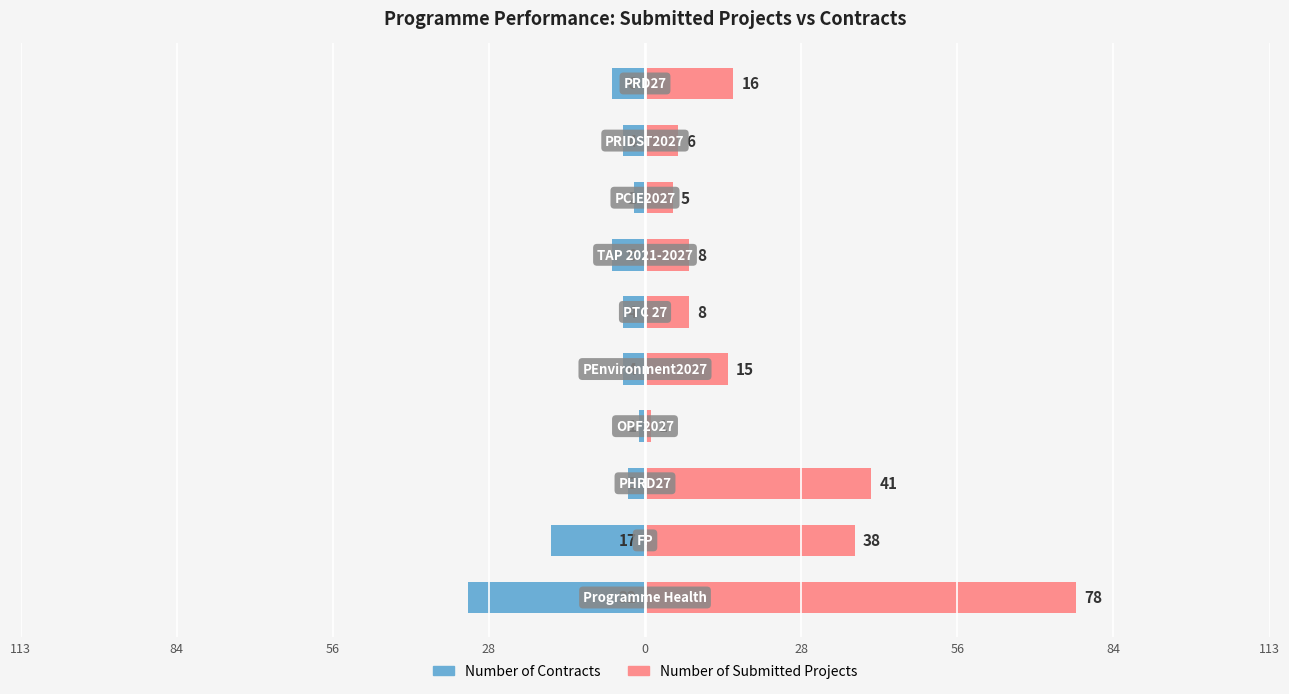

List the series in order of their peak value, highest first.

Number of Submitted Projects, Number of Contracts